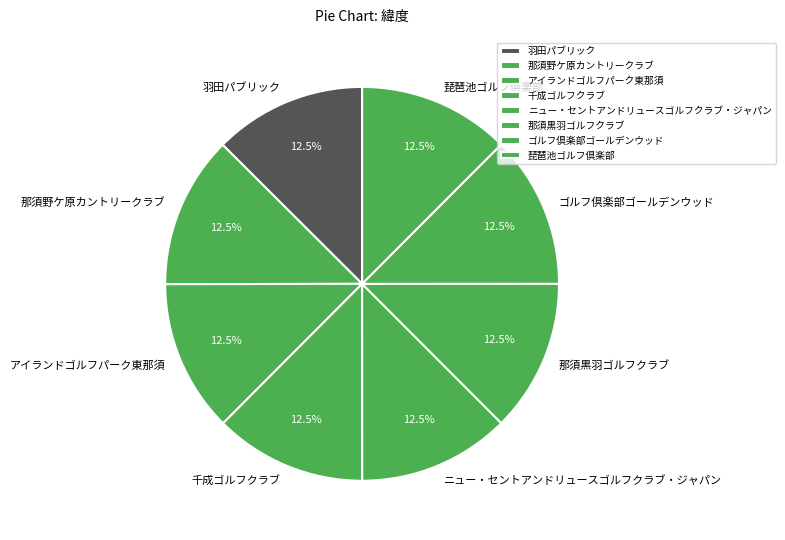

Approximately how many times larger is the value at 千成ゴルフクラブ compared to ゴルフ倶楽部ゴールデンウッド?

1.0